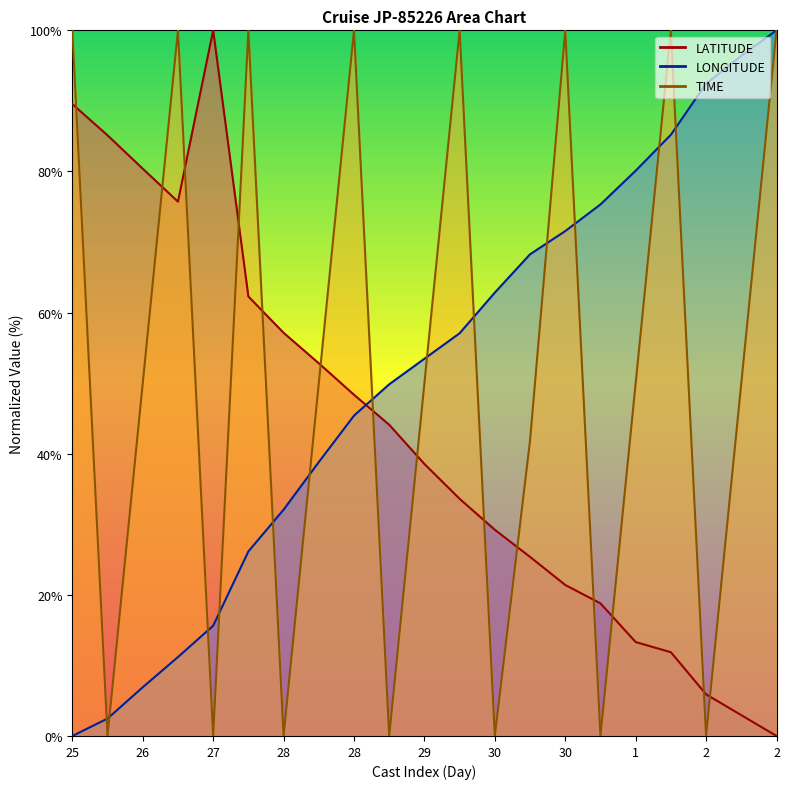

Which has a higher value, 28 or 28?

28